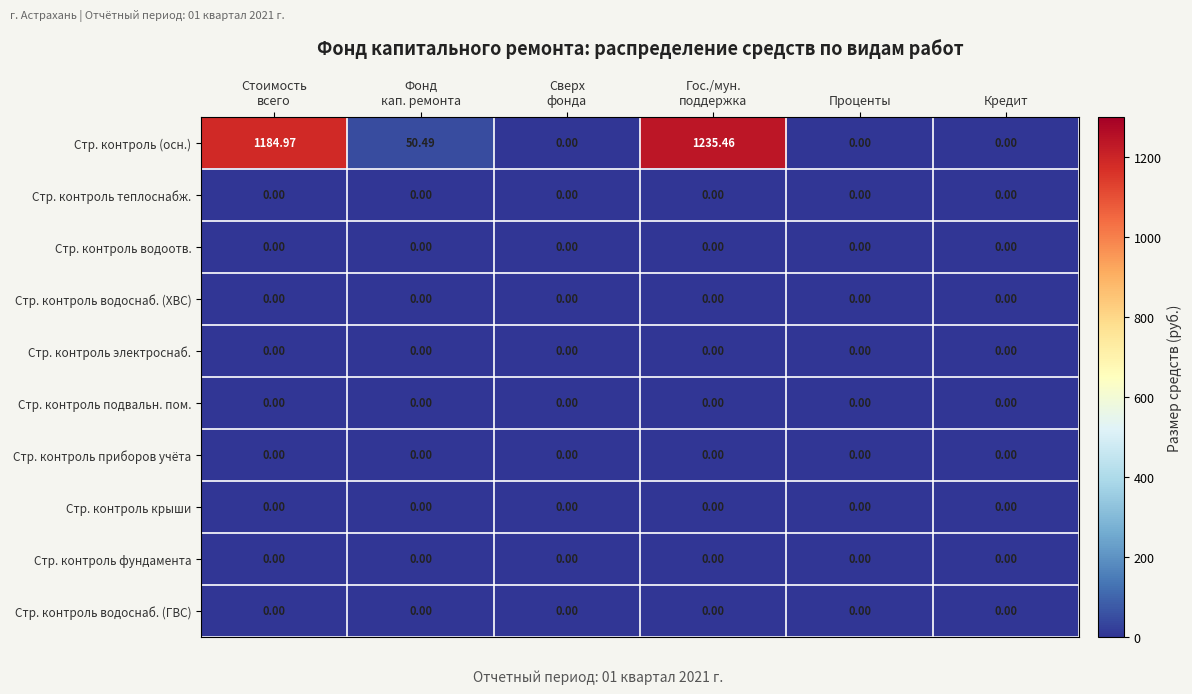

At which category is the sum across all series the highest?

Гос./мун.
поддержка